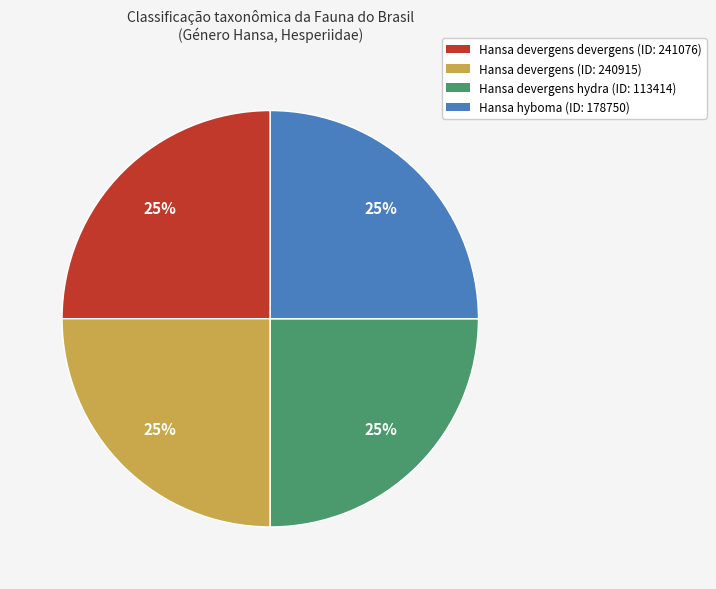

Is there any slice that represents more than half of the pie?

No